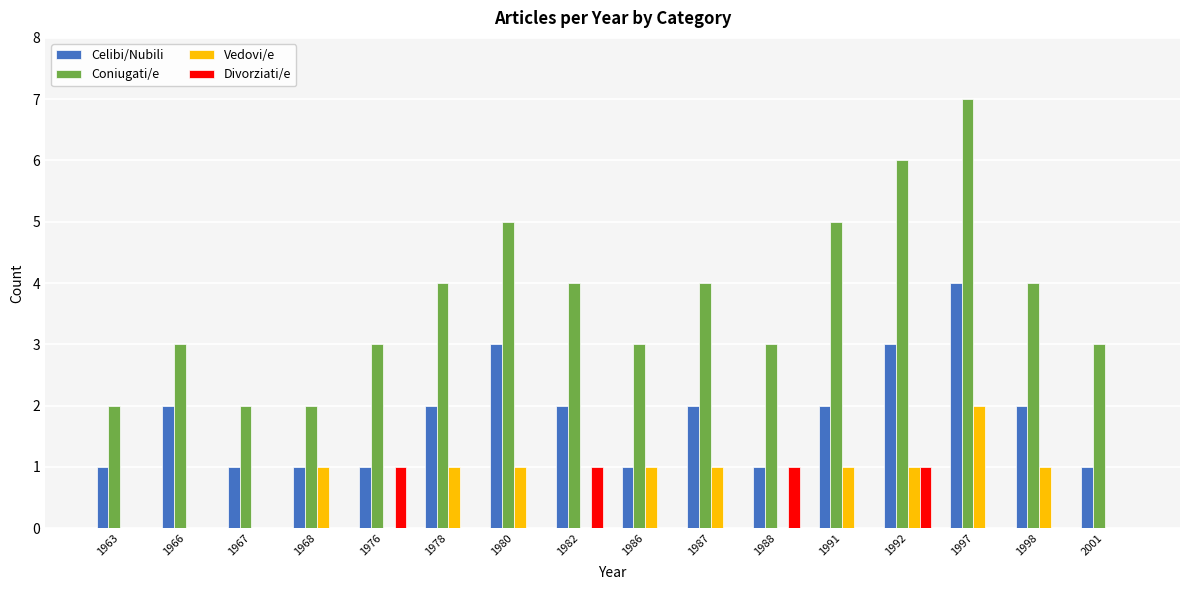

How many distinct data groups are displayed?

4